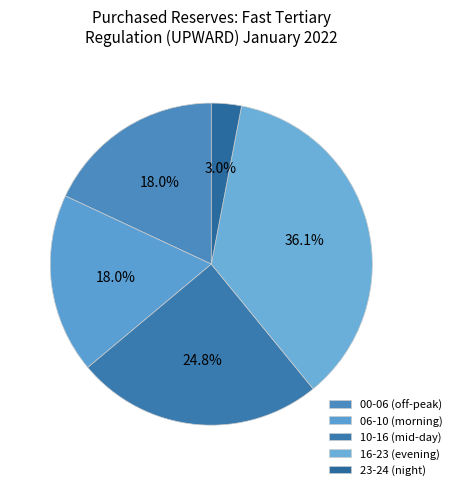

How many segments does this pie chart have?

5